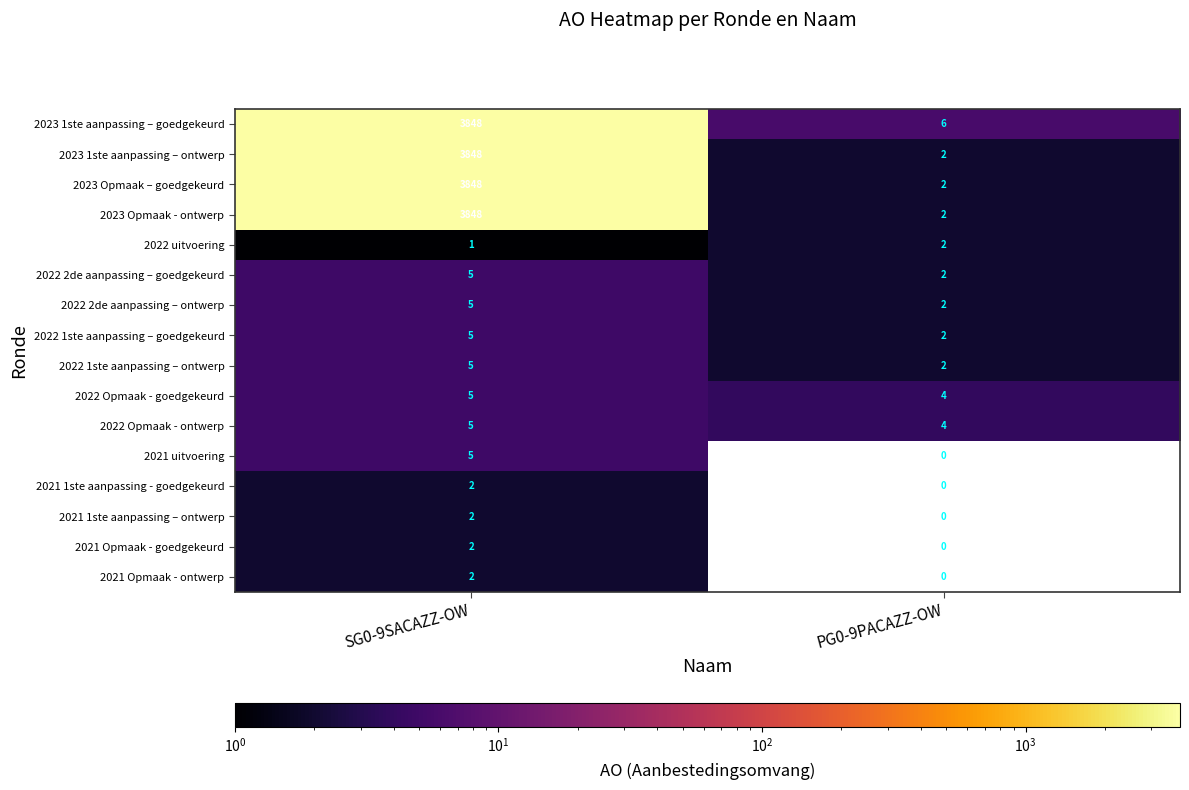

The 2022 2de aanpassing – goedgekeurd series shows 1 at PG0-9PACAZZ-OW. True or false?

False